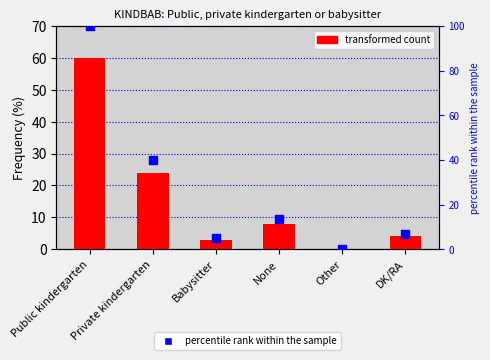

Which series has the widest spread of Y values?

percentile rank within the sample